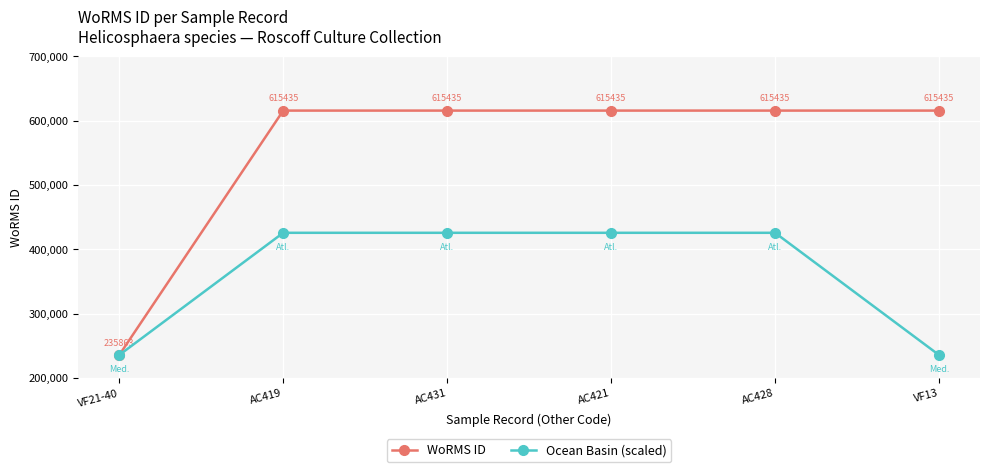

Reading left to right, what are all the values shown in this chart?

WoRMS ID: 235863	615435	615435	615435	615435	615435
Ocean Basin (scaled): 235863	425649	425649	425649	425649	235863